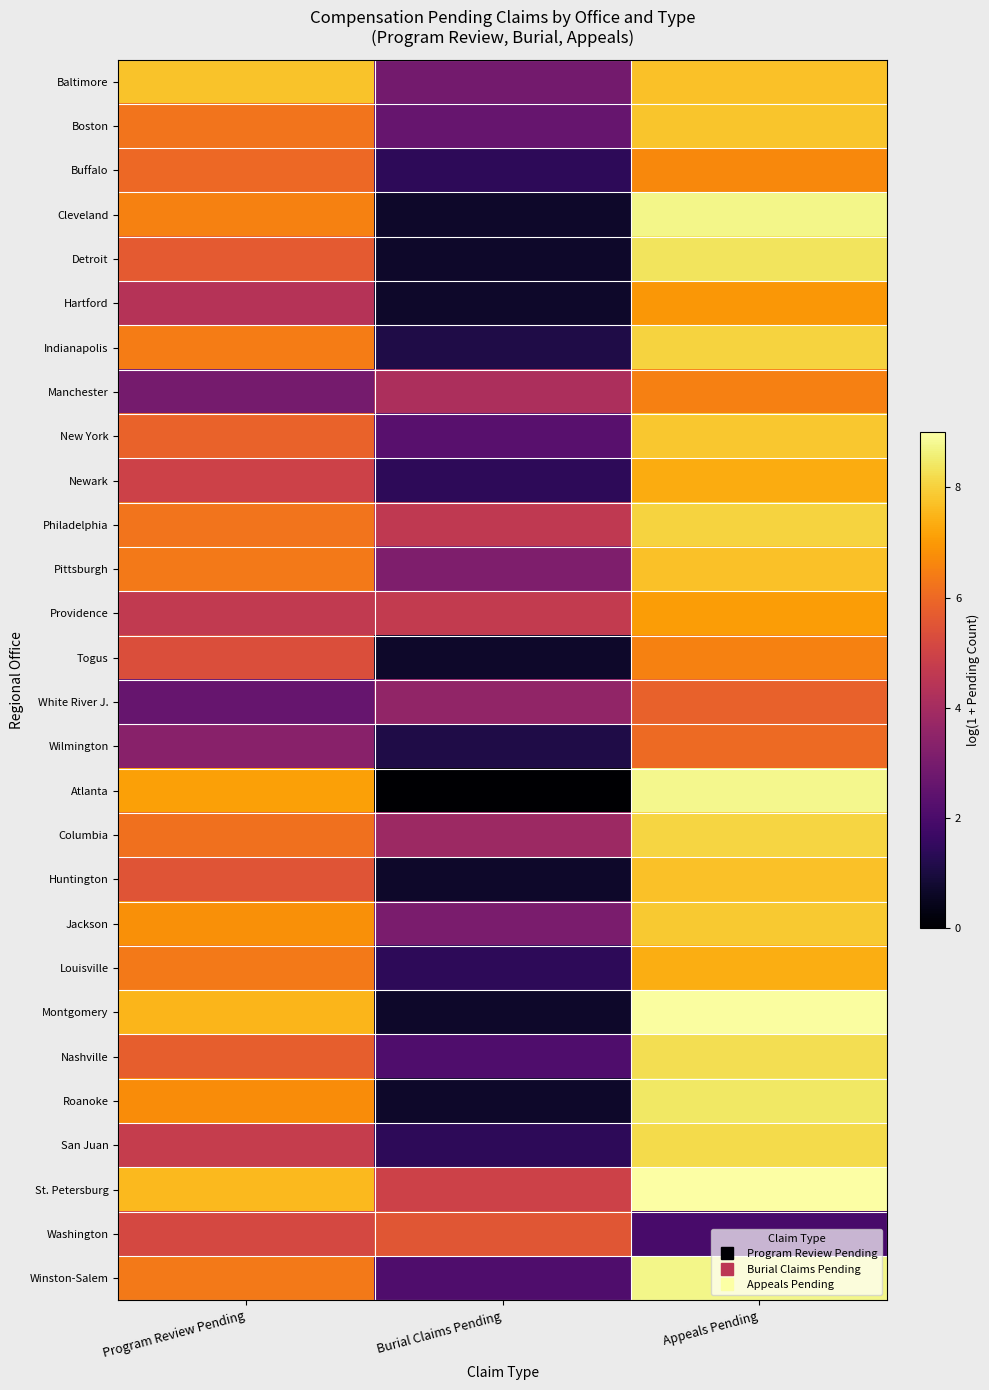

Reading right to left, list all the values displayed in this chart.

Baltimore: Appeals Pending=7.7	Burial Claims Pending=2.9	Program Review Pending=7.8
Boston: Appeals Pending=7.8	Burial Claims Pending=2.6	Program Review Pending=6.2
Buffalo: Appeals Pending=6.7	Burial Claims Pending=1.4	Program Review Pending=6.0
Cleveland: Appeals Pending=8.7	Burial Claims Pending=0.7	Program Review Pending=6.5
Detroit: Appeals Pending=8.4	Burial Claims Pending=0.7	Program Review Pending=5.7
Hartford: Appeals Pending=6.9	Burial Claims Pending=0.7	Program Review Pending=4.4
Indianapolis: Appeals Pending=8.0	Burial Claims Pending=1.1	Program Review Pending=6.4
Manchester: Appeals Pending=6.5	Burial Claims Pending=4.2	Program Review Pending=2.9
New York: Appeals Pending=7.8	Burial Claims Pending=2.3	Program Review Pending=5.9
Newark: Appeals Pending=7.3	Burial Claims Pending=1.4	Program Review Pending=4.9
Philadelphia: Appeals Pending=8.0	Burial Claims Pending=4.6	Program Review Pending=6.2
Pittsburgh: Appeals Pending=7.7	Burial Claims Pending=3.1	Program Review Pending=6.3
Providence: Appeals Pending=7.1	Burial Claims Pending=4.7	Program Review Pending=4.7
Togus: Appeals Pending=6.5	Burial Claims Pending=0.7	Program Review Pending=5.3
White River J.: Appeals Pending=5.8	Burial Claims Pending=3.6	Program Review Pending=2.6
Wilmington: Appeals Pending=6.0	Burial Claims Pending=1.1	Program Review Pending=3.4
Atlanta: Appeals Pending=8.8	Burial Claims Pending=0.0	Program Review Pending=7.1
Columbia: Appeals Pending=8.1	Burial Claims Pending=3.8	Program Review Pending=6.2
Huntington: Appeals Pending=7.7	Burial Claims Pending=0.7	Program Review Pending=5.5
Jackson: Appeals Pending=7.9	Burial Claims Pending=3.0	Program Review Pending=6.8
Louisville: Appeals Pending=7.4	Burial Claims Pending=1.4	Program Review Pending=6.3
Montgomery: Appeals Pending=8.9	Burial Claims Pending=0.7	Program Review Pending=7.5
Nashville: Appeals Pending=8.3	Burial Claims Pending=2.1	Program Review Pending=5.8
Roanoke: Appeals Pending=8.4	Burial Claims Pending=0.7	Program Review Pending=6.7
San Juan: Appeals Pending=8.2	Burial Claims Pending=1.4	Program Review Pending=4.8
St. Petersburg: Appeals Pending=9.0	Burial Claims Pending=4.9	Program Review Pending=7.6
Washington: Appeals Pending=1.9	Burial Claims Pending=5.6	Program Review Pending=5.2
Winston-Salem: Appeals Pending=8.7	Burial Claims Pending=2.1	Program Review Pending=6.4